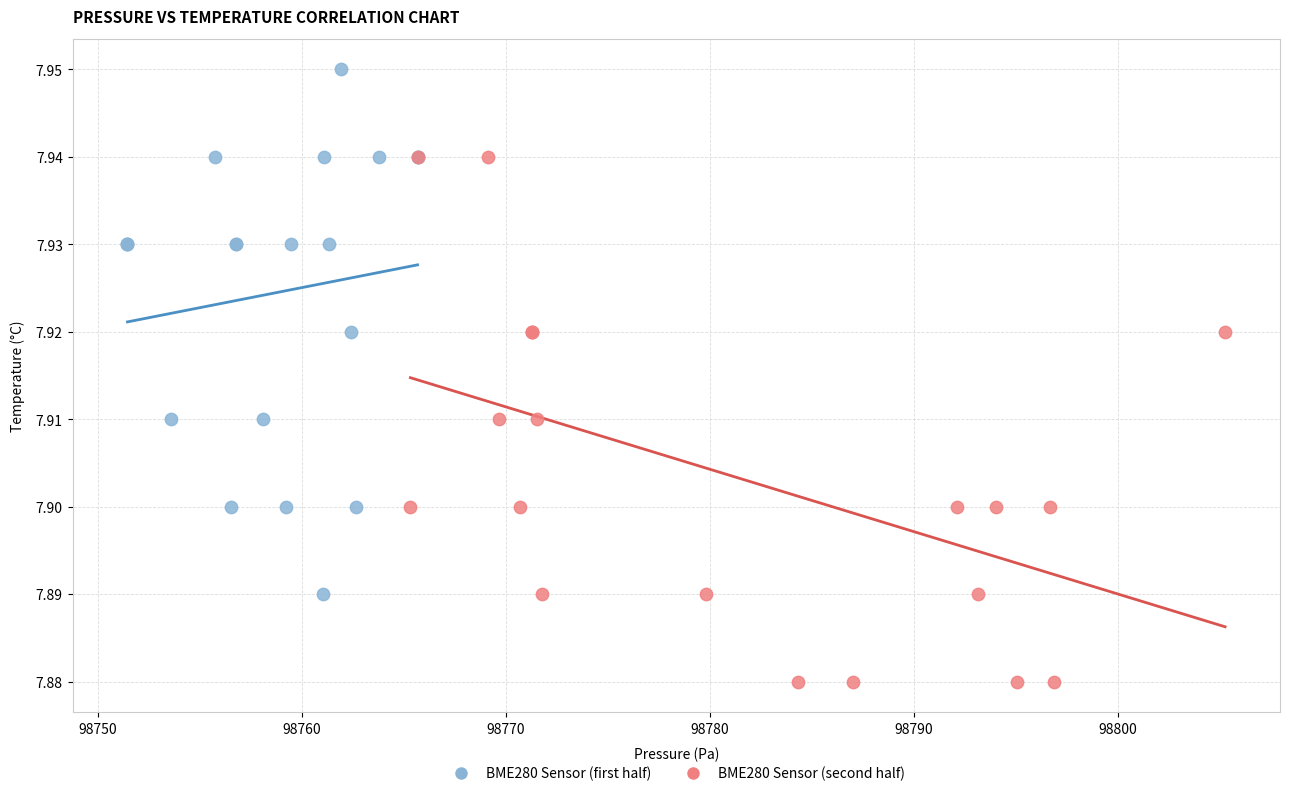

Which series reaches the maximum Y coordinate?

BME280 Sensor (first half)